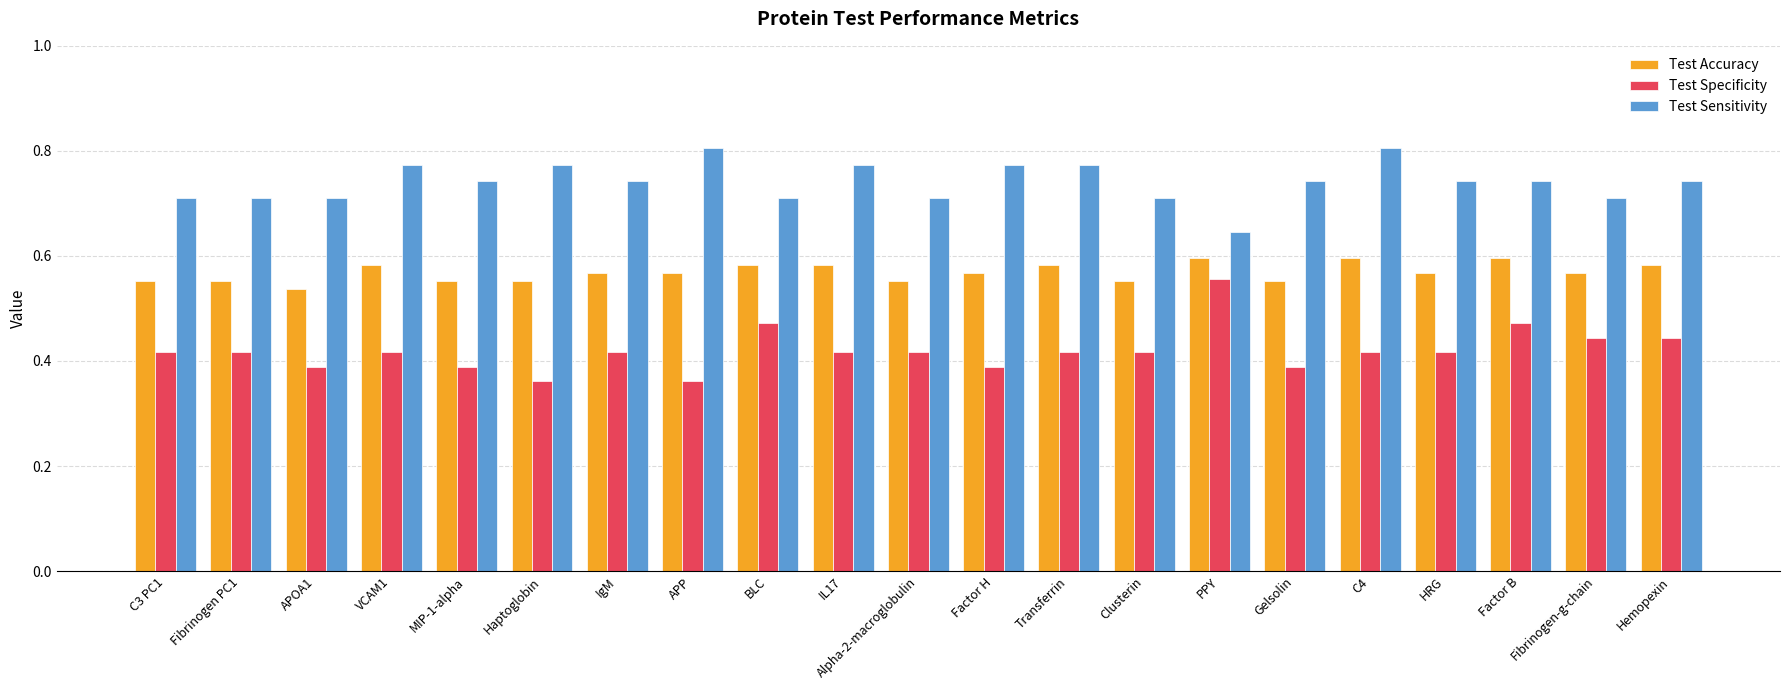

What is the total value across all series at VCAM1?

1.8